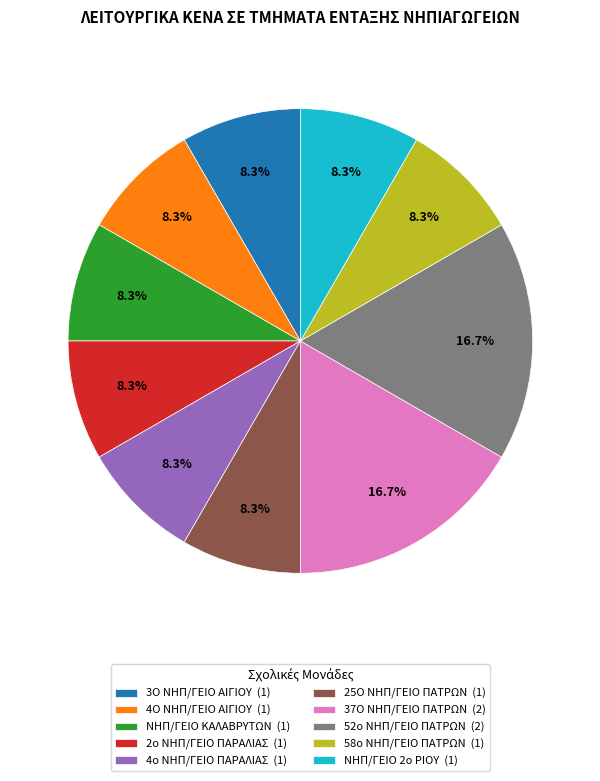

What percentage is the 3Ο ΝΗΠ/ΓΕΙΟ ΑΙΓΙΟΥ slice, to the nearest percent?

8%